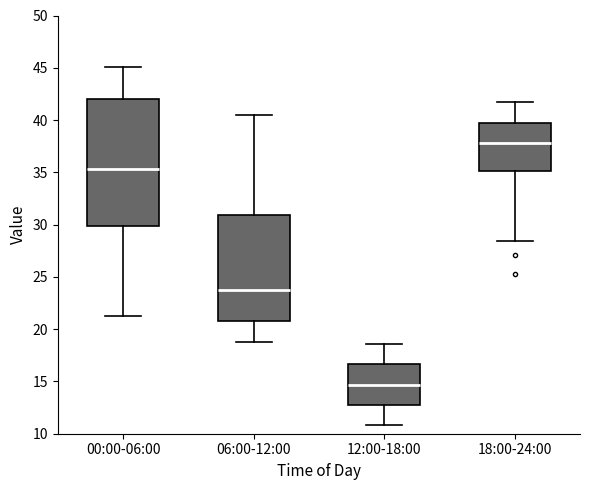

Reading left to right, transcribe this box plot: for each box, give where its median line is, the range the box spans, and where its two whiskers end, as read against the y-axis. The values are not printed on the chart, so give them approximately, as read against the axis.

00:00-06:00: median 35.5, box 30.0 to 42.0, whiskers 21.5 to 45.0
06:00-12:00: median 24.0, box 21.0 to 31.0, whiskers 19.0 to 40.5
12:00-18:00: median 14.5, box 13.0 to 16.5, whiskers 11.0 to 18.5
18:00-24:00: median 38.0, box 35.0 to 40.0, whiskers 28.5 to 41.5